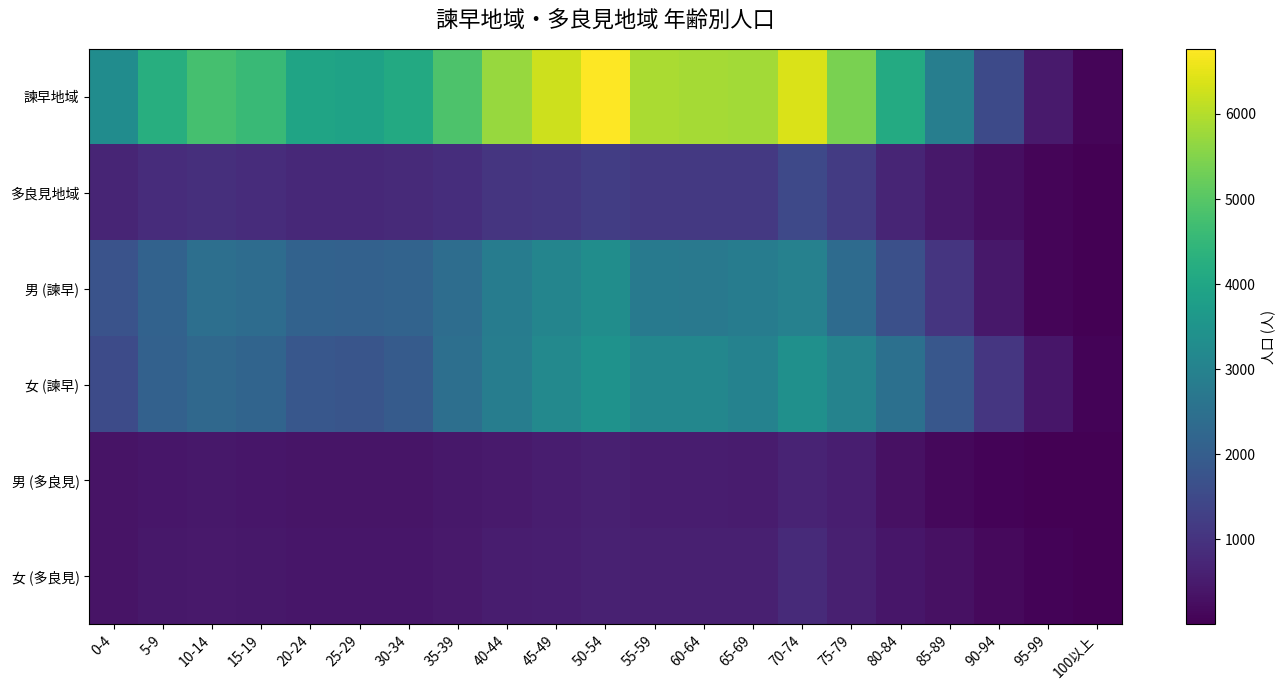

Which series has the largest total across all categories?

諫早地域